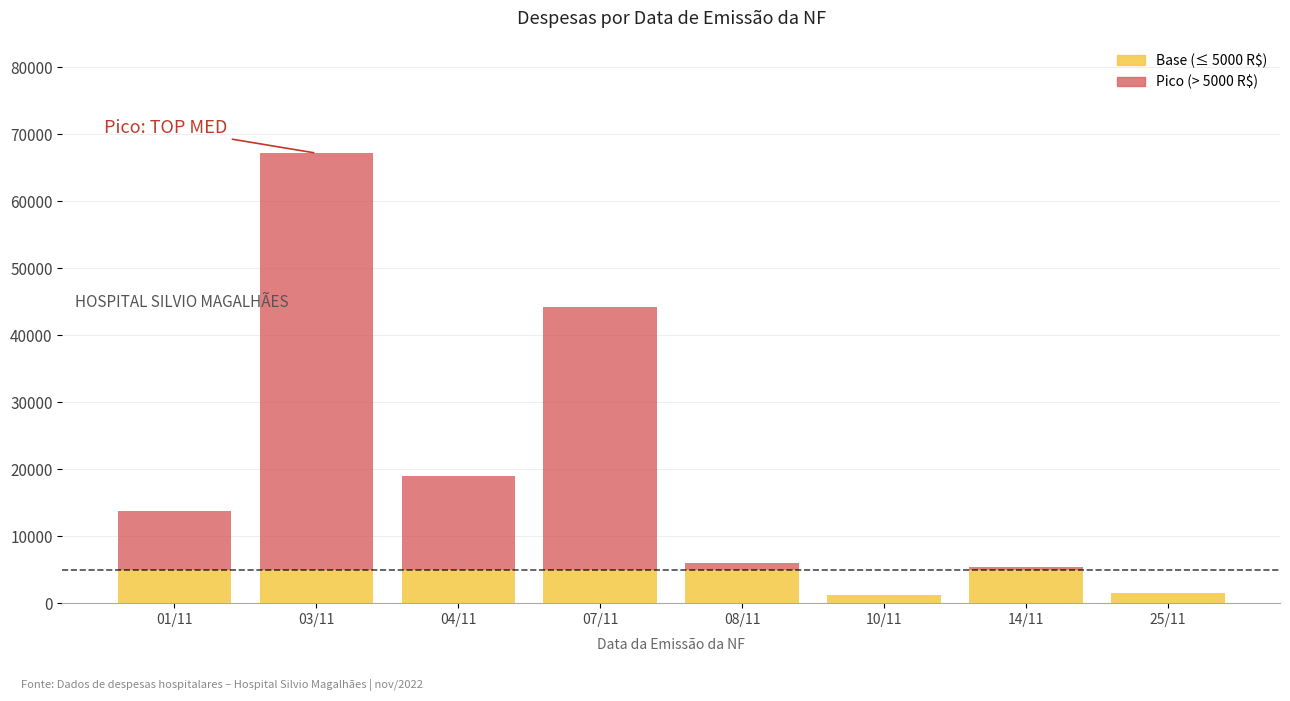

At which category is the sum across all series the highest?

03/11